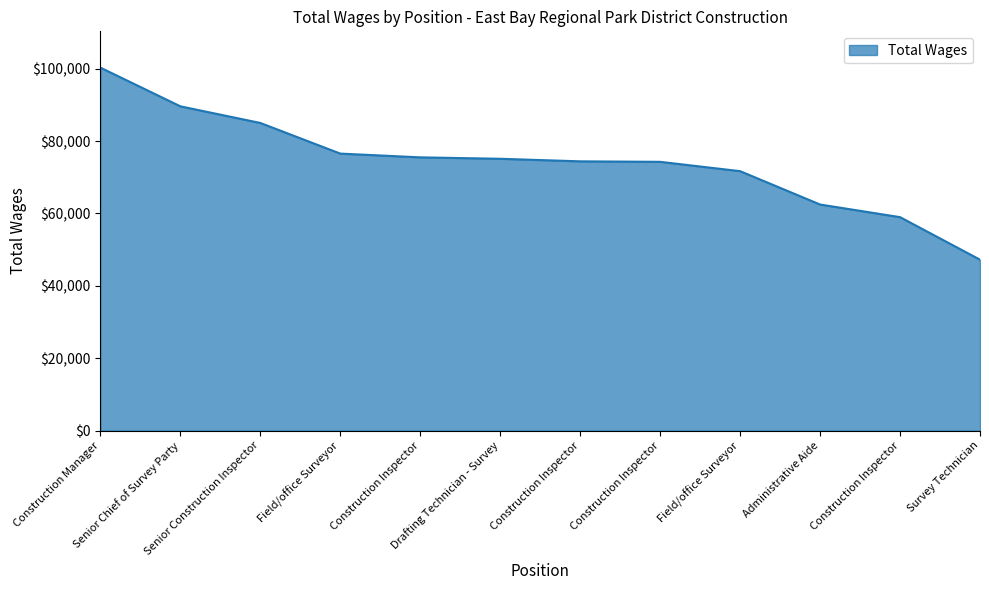

How many lines are shown in the chart?

1